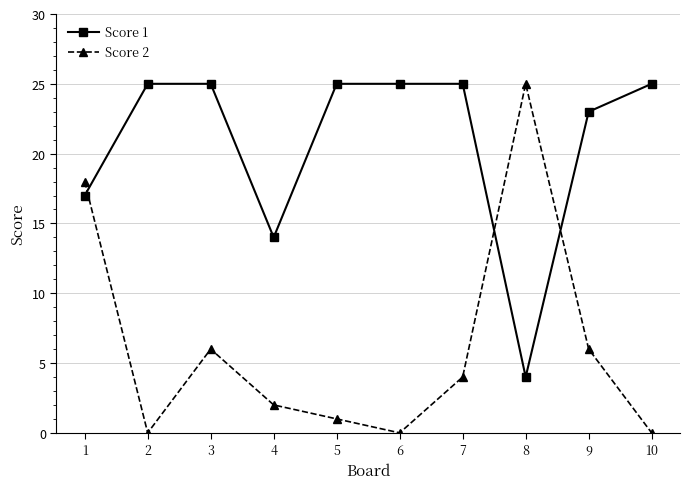

What is the value of the Score 2 point at the 1st from the left?

18